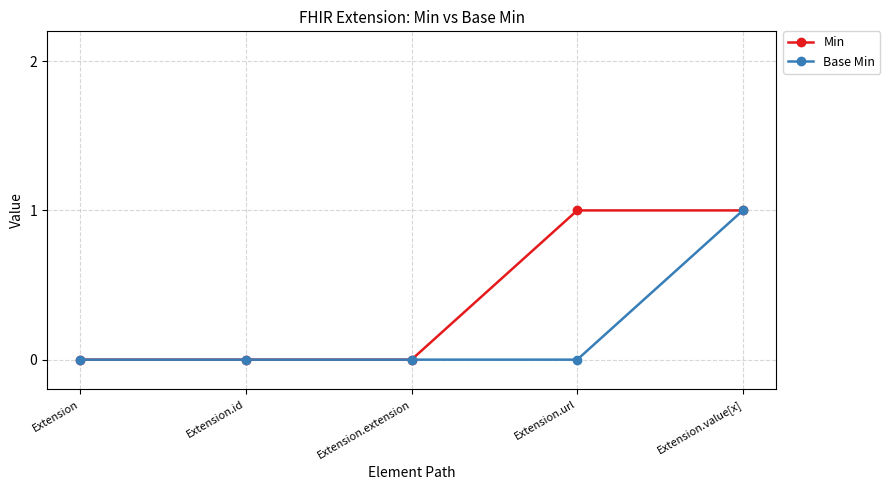

What position from the right is Extension.value[x]?

1